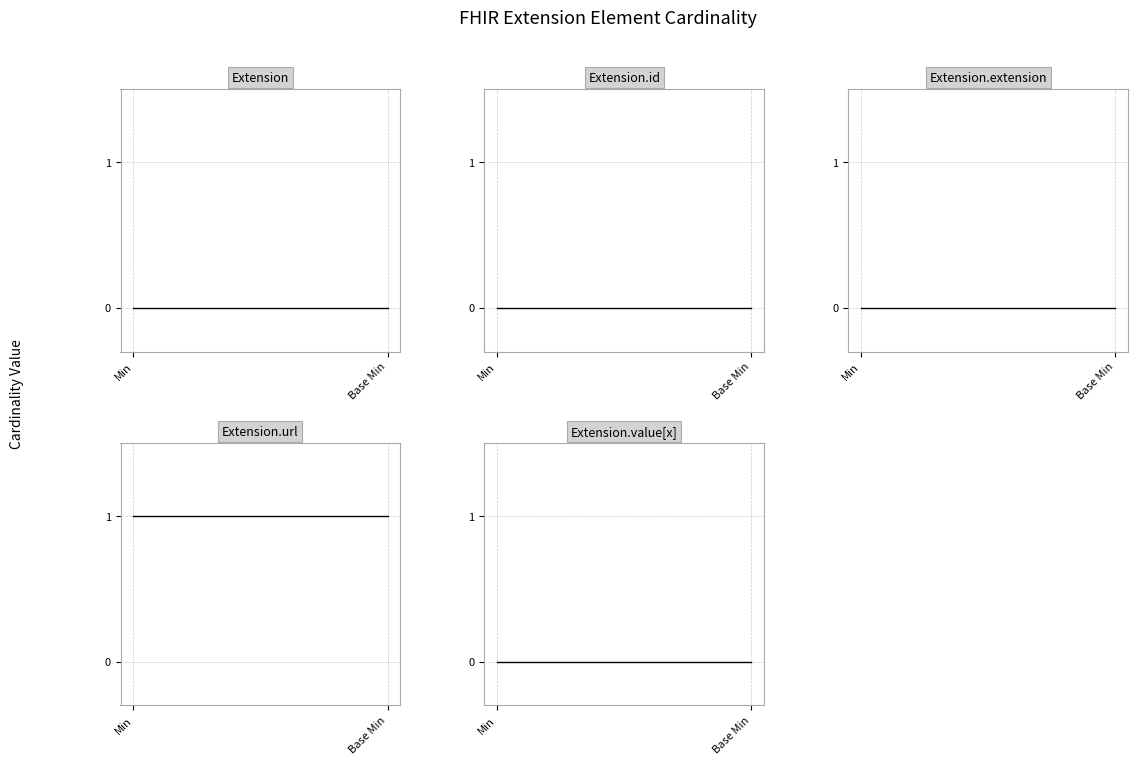

Is the value of Extension.url at Base Min greater than the value of Extension at Min?

Yes